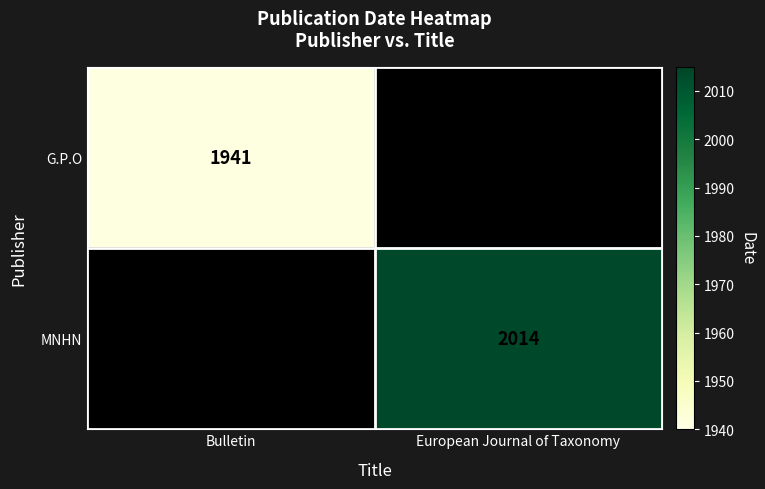

Which category has the highest value across all series?

European Journal of Taxonomy